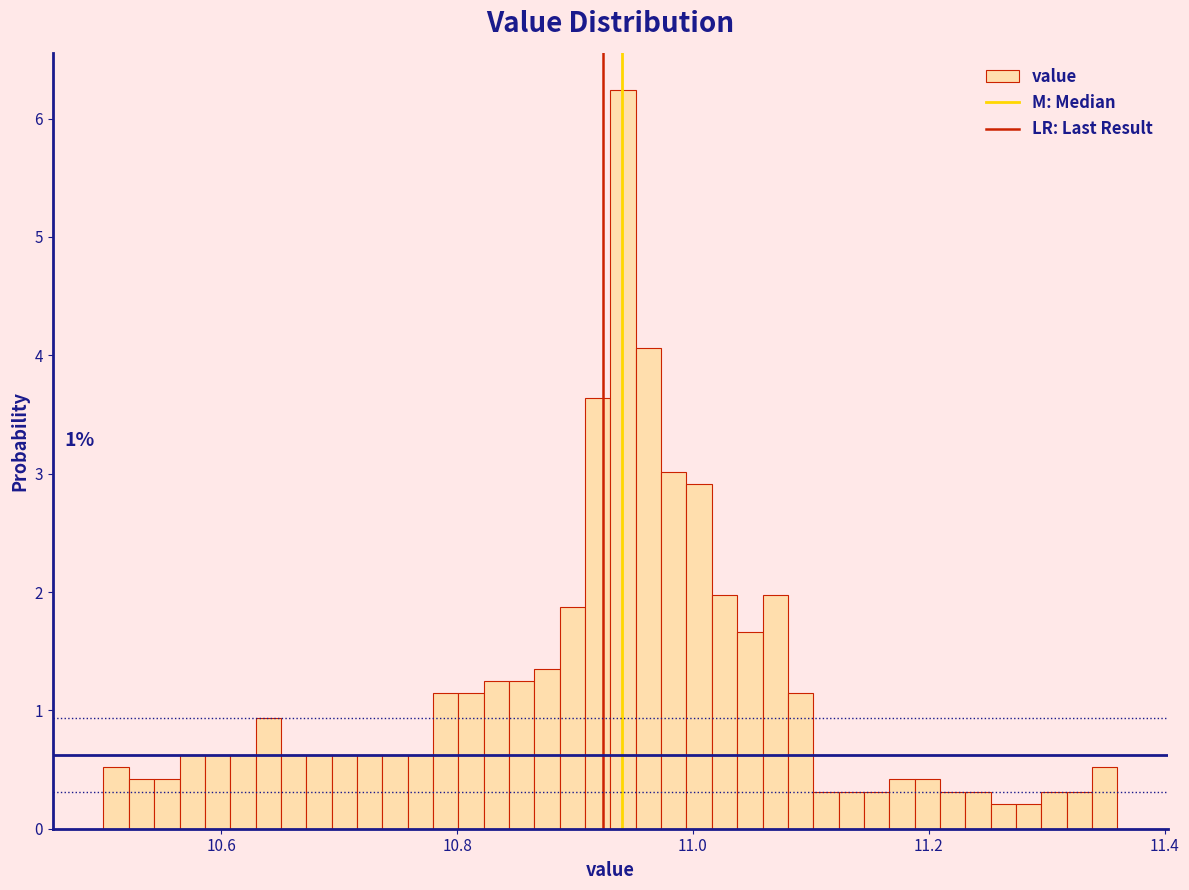

Read against the x-axis, roughly where is the centre of the tallest bar?

10.94